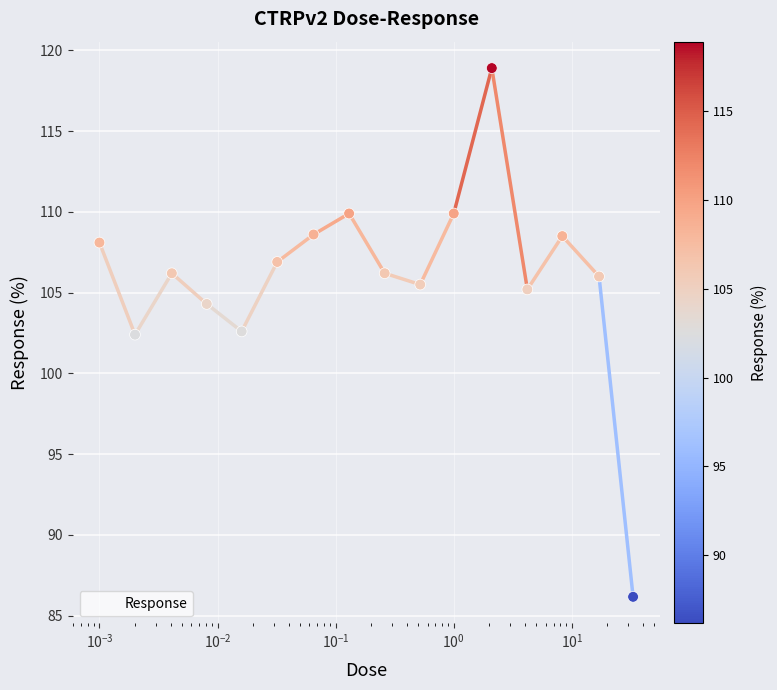

What is the minimum value shown in the chart?

86.2